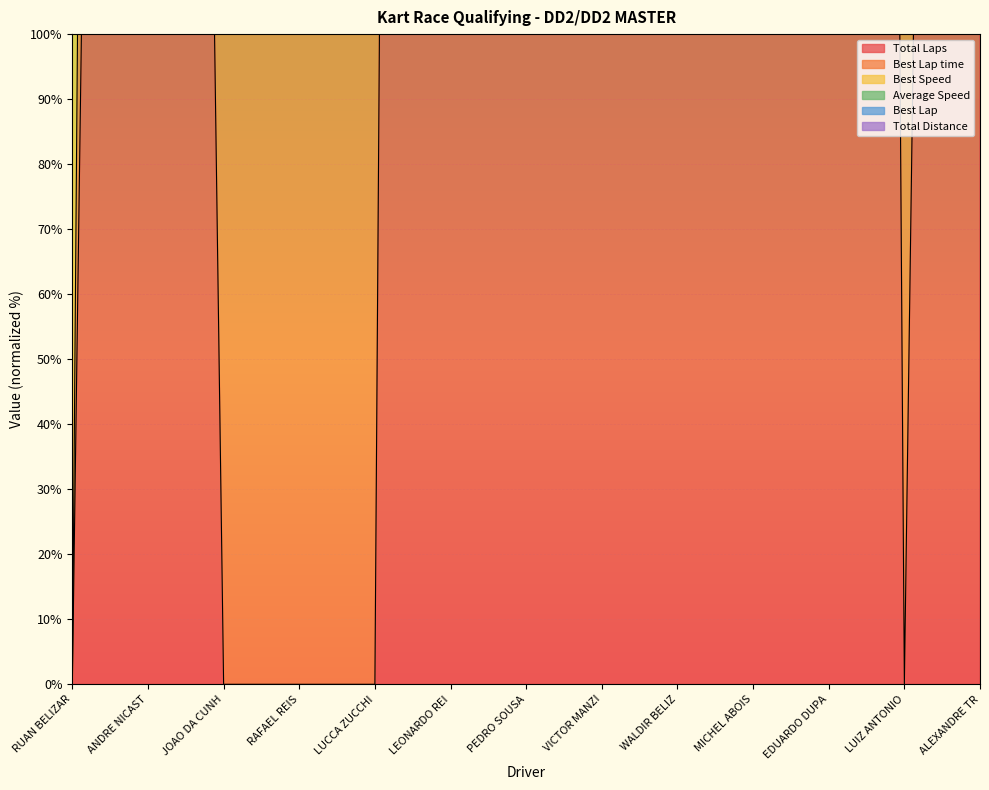

Which category has the lowest value across all series?

RUAN BELIZAR